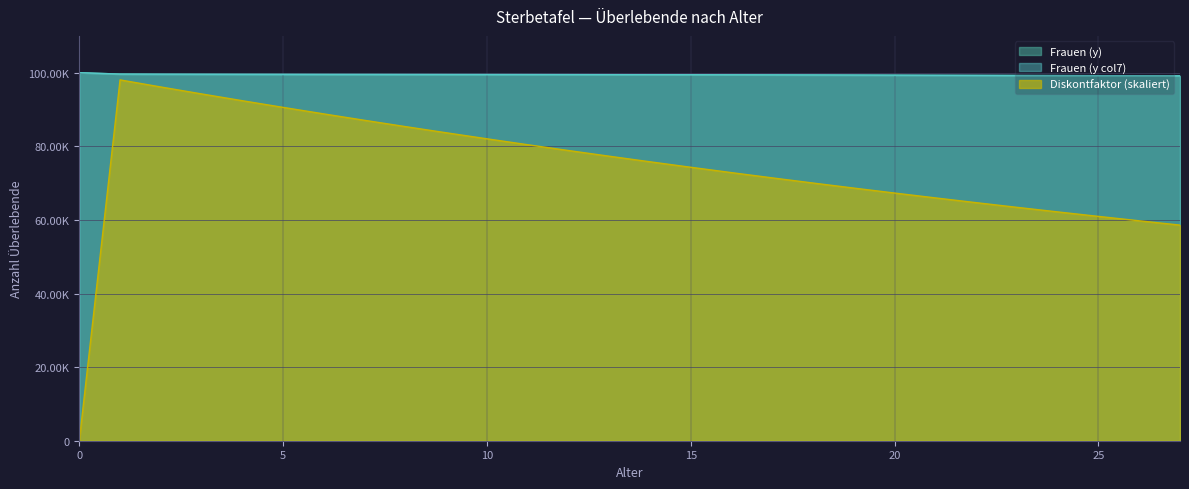

True or false: Frauen (y) and Disk intersect in this chart.

False